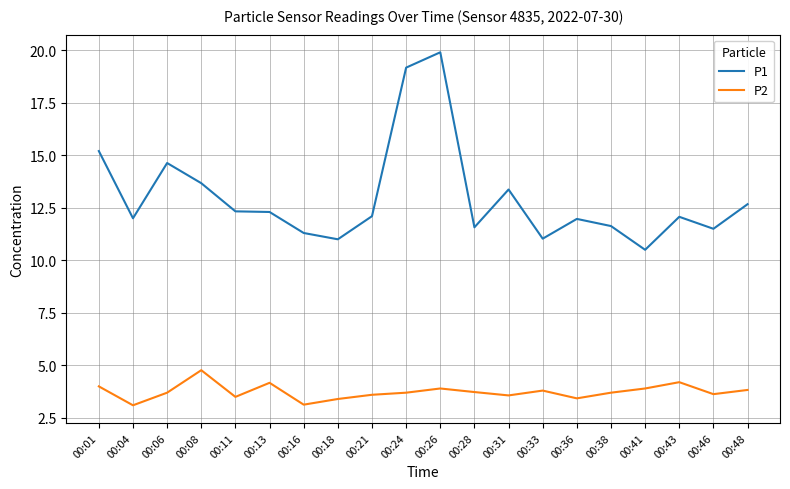

What is the highest value of the P1 series?

19.9